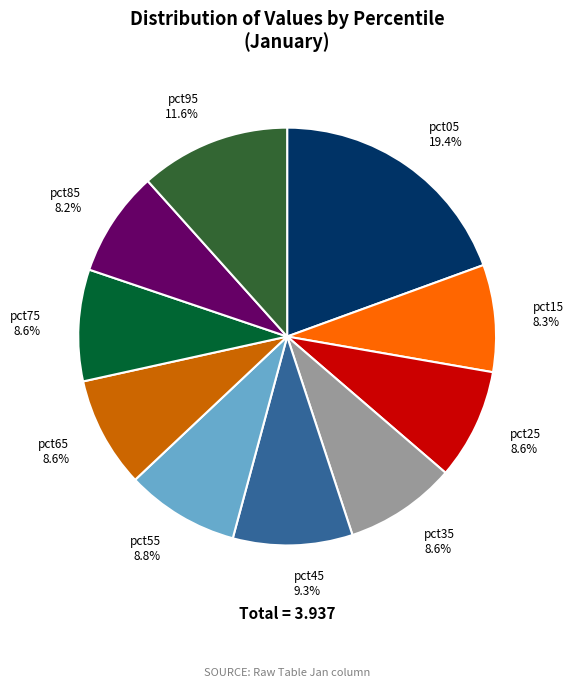

What is the largest slice in the pie chart?

pct05